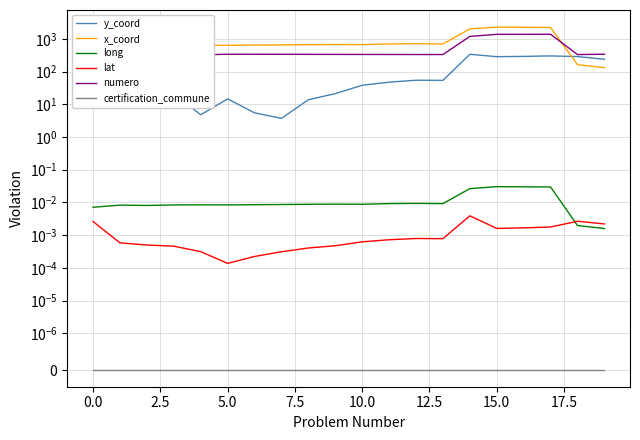

What is the maximum value for x_coord?

2288.7